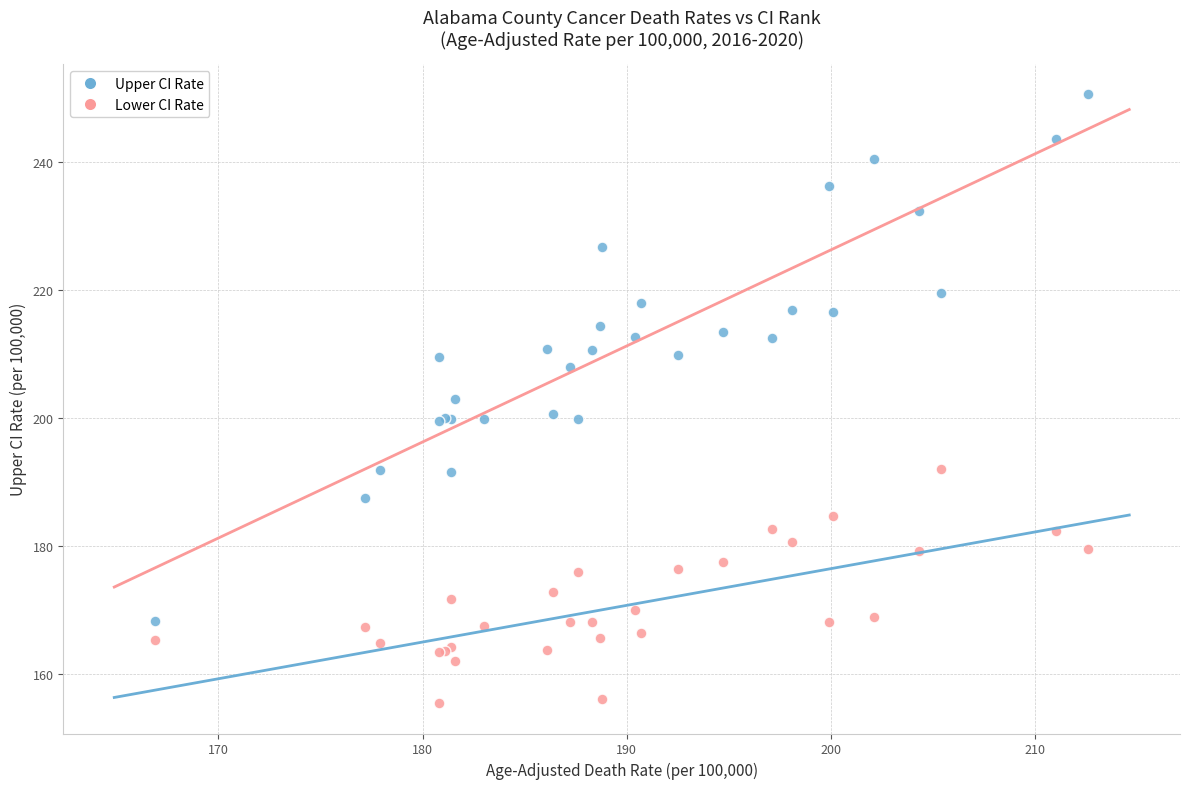

Which series reaches the minimum Y coordinate?

Lower CI Rate